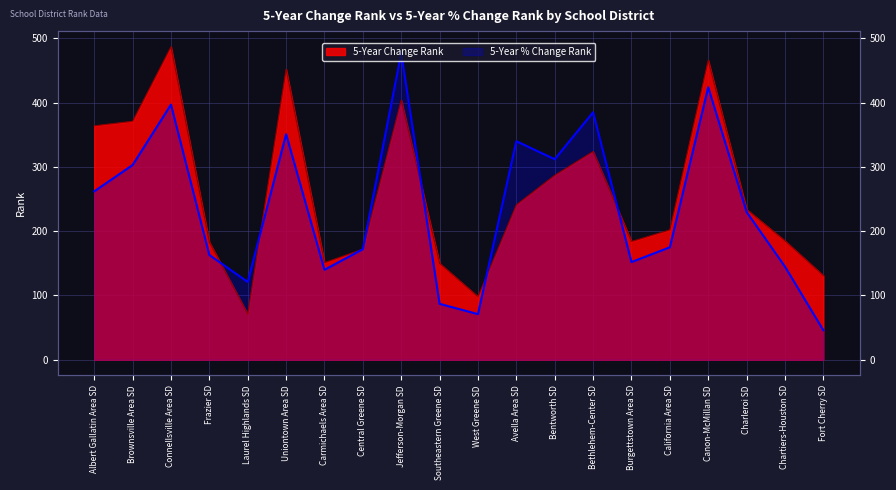

True or false: 5-Year % Change Rank and 5-Year Change Rank cross at least once.

True